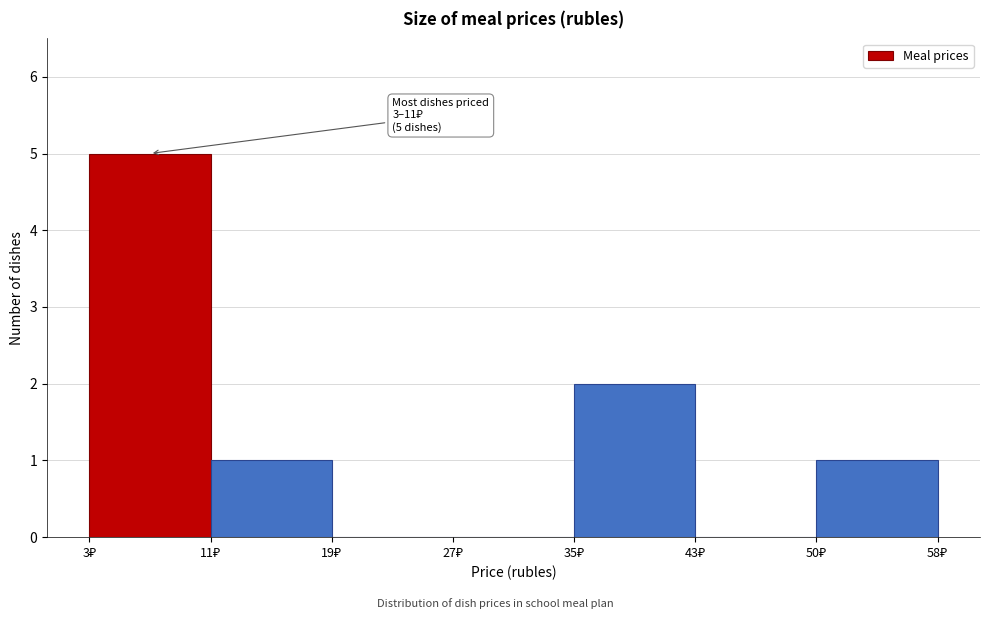

Which range on the x-axis has the tallest bar?

3 to 11